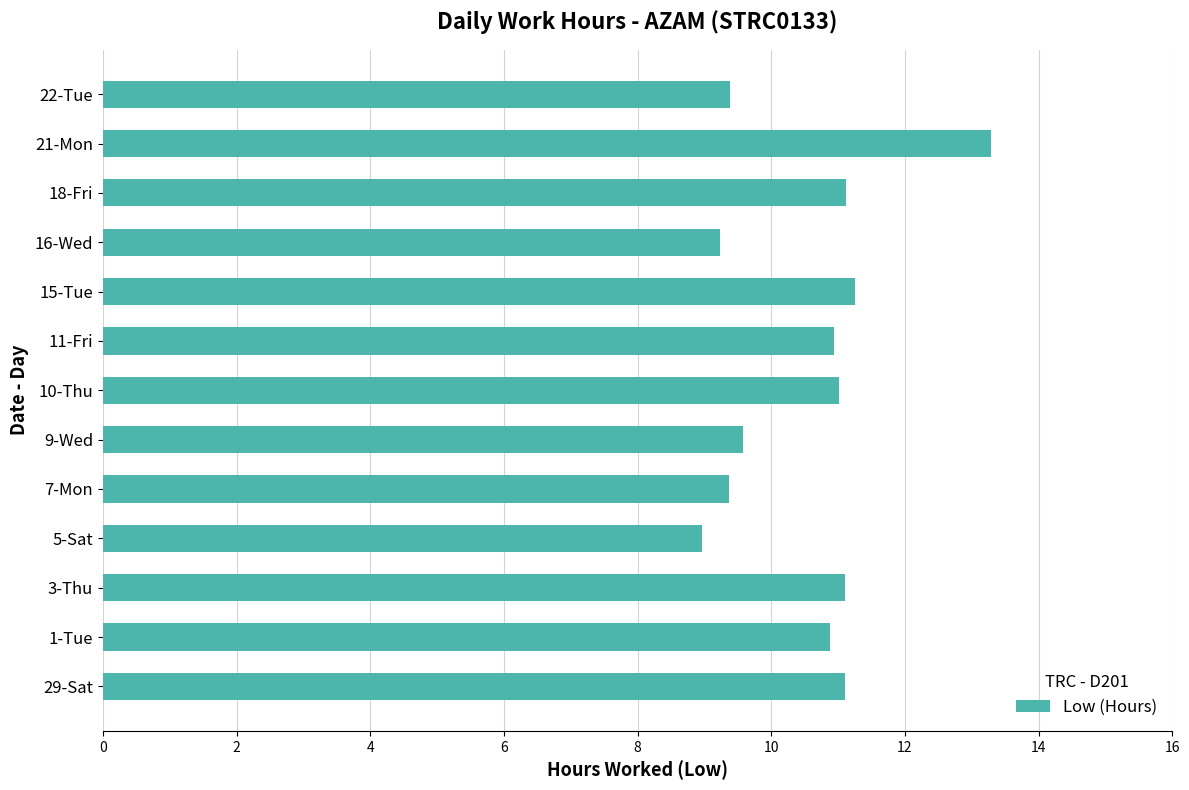

What is the smallest value displayed?

9.0